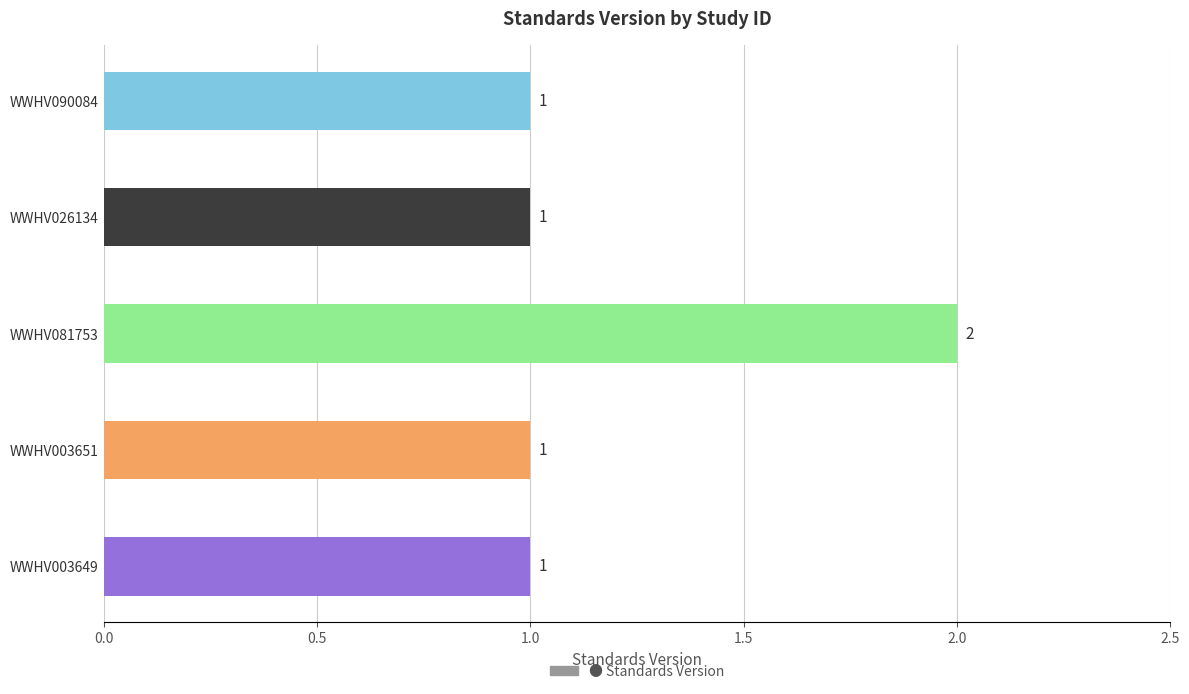

What is the sum of all values?

6